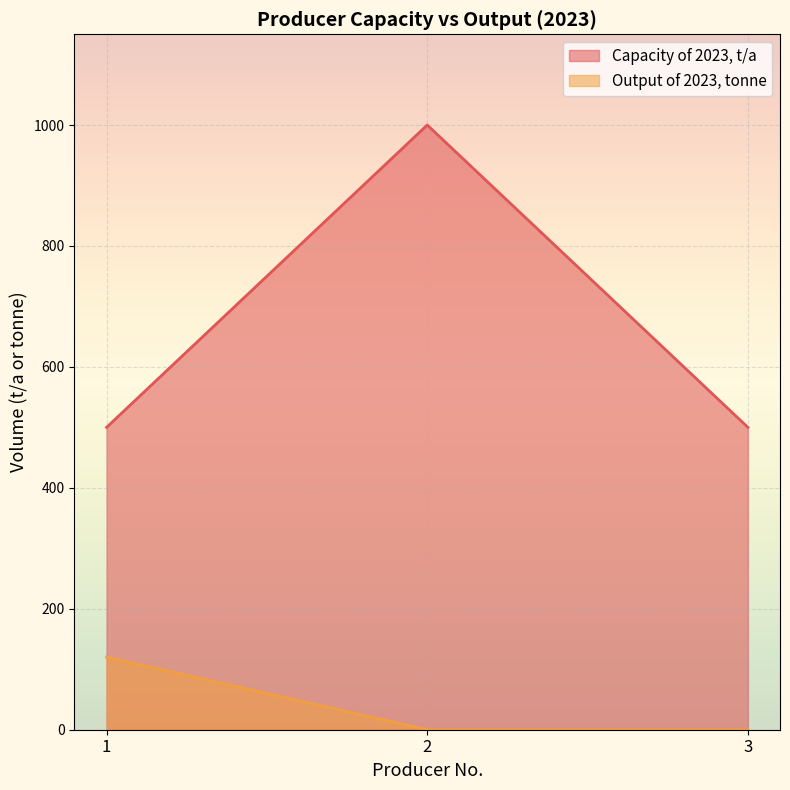

What is the average value of the Output of 2023, tonne series?

40